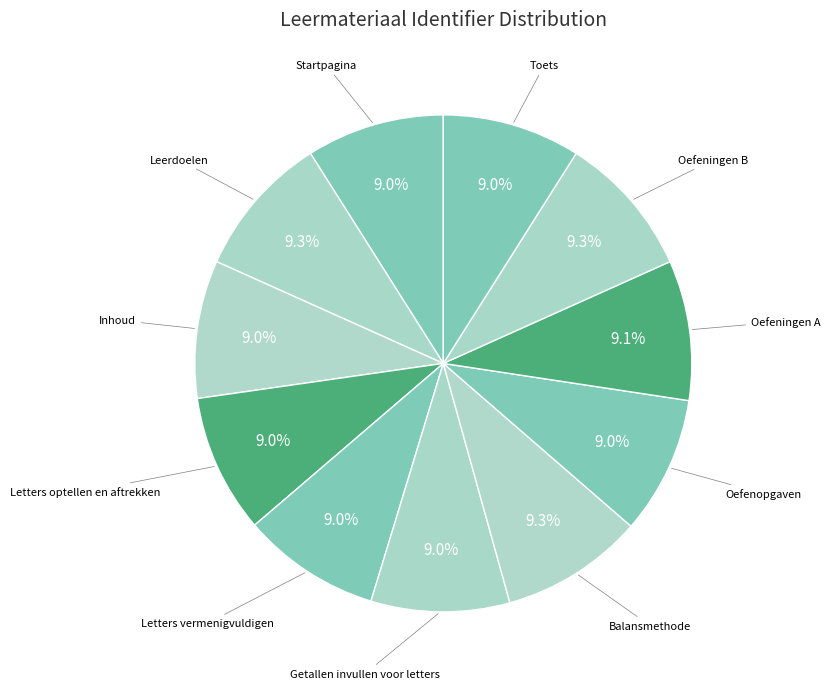

Approximately how many times larger is the value at Balansmethode compared to Getallen invullen voor letters?

1.0